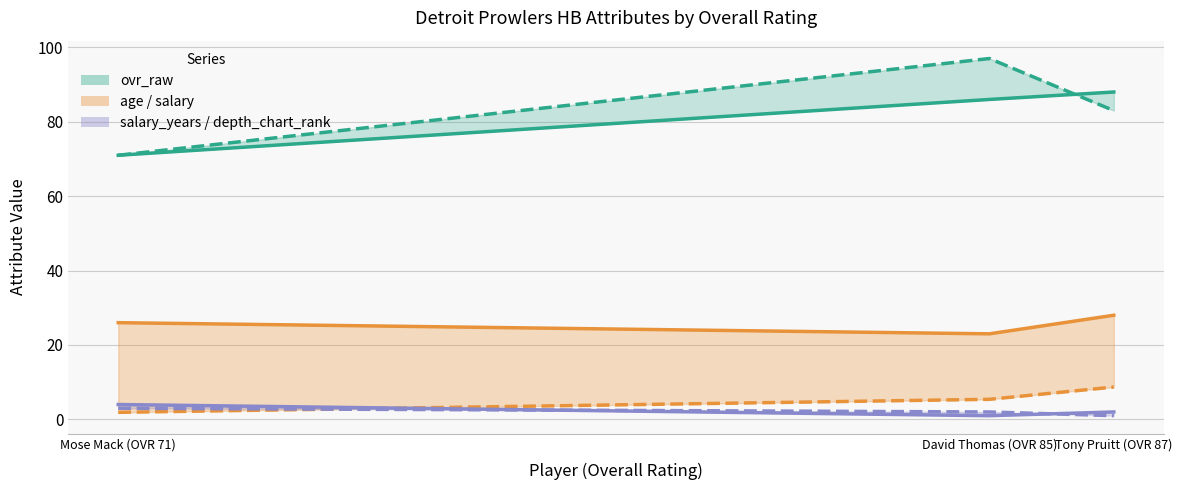

Which series has the largest range (max minus min)?

speed line